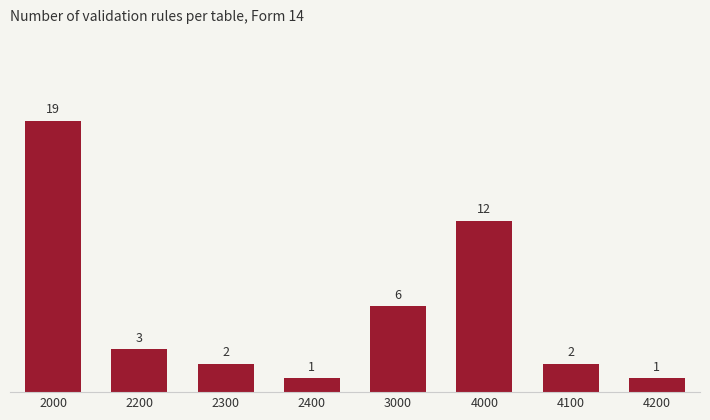

How many categories are shown in the chart?

8